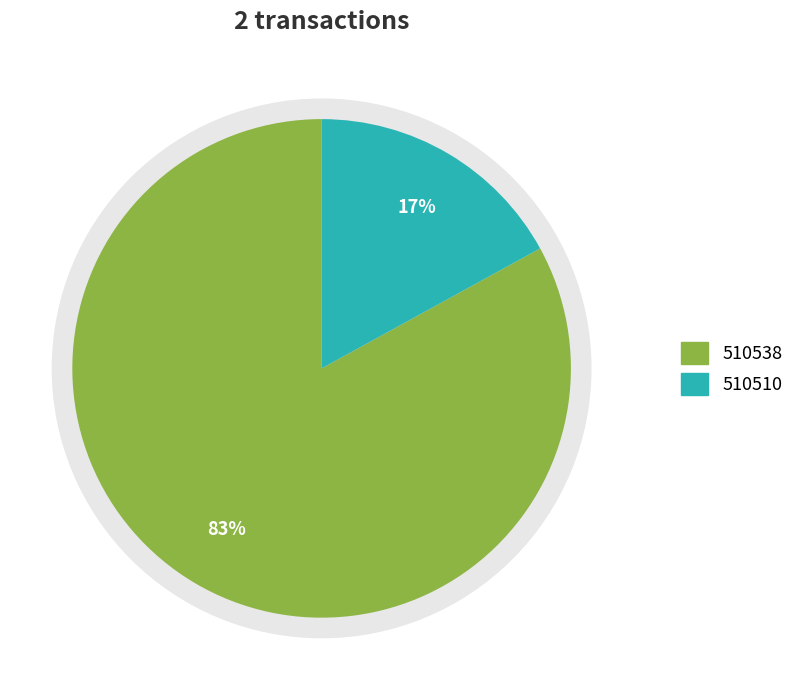

Does 510538 account for over 50% of the chart?

Yes